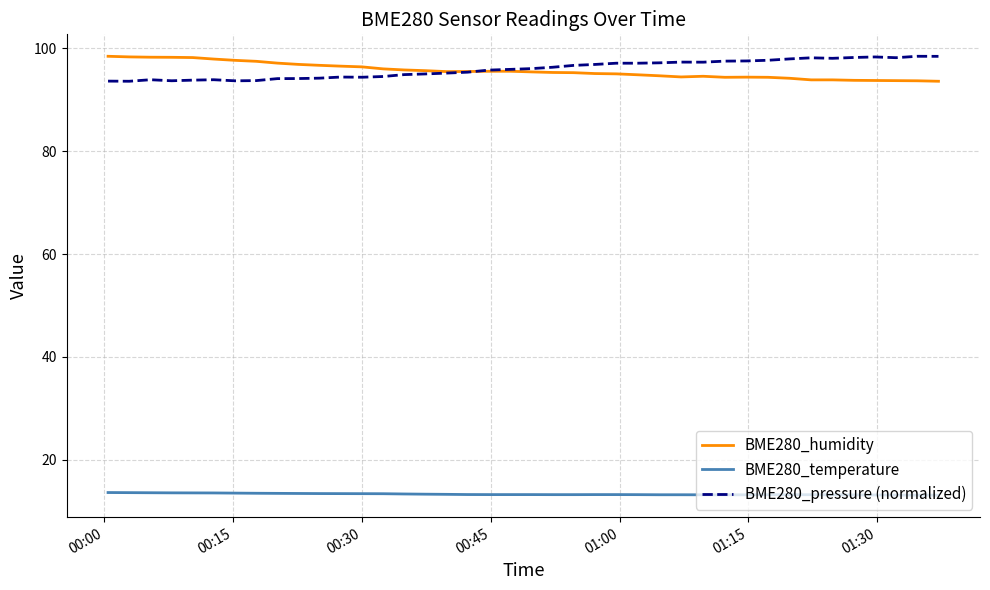

What is the highest value of the BME280_humidity series?

98.5